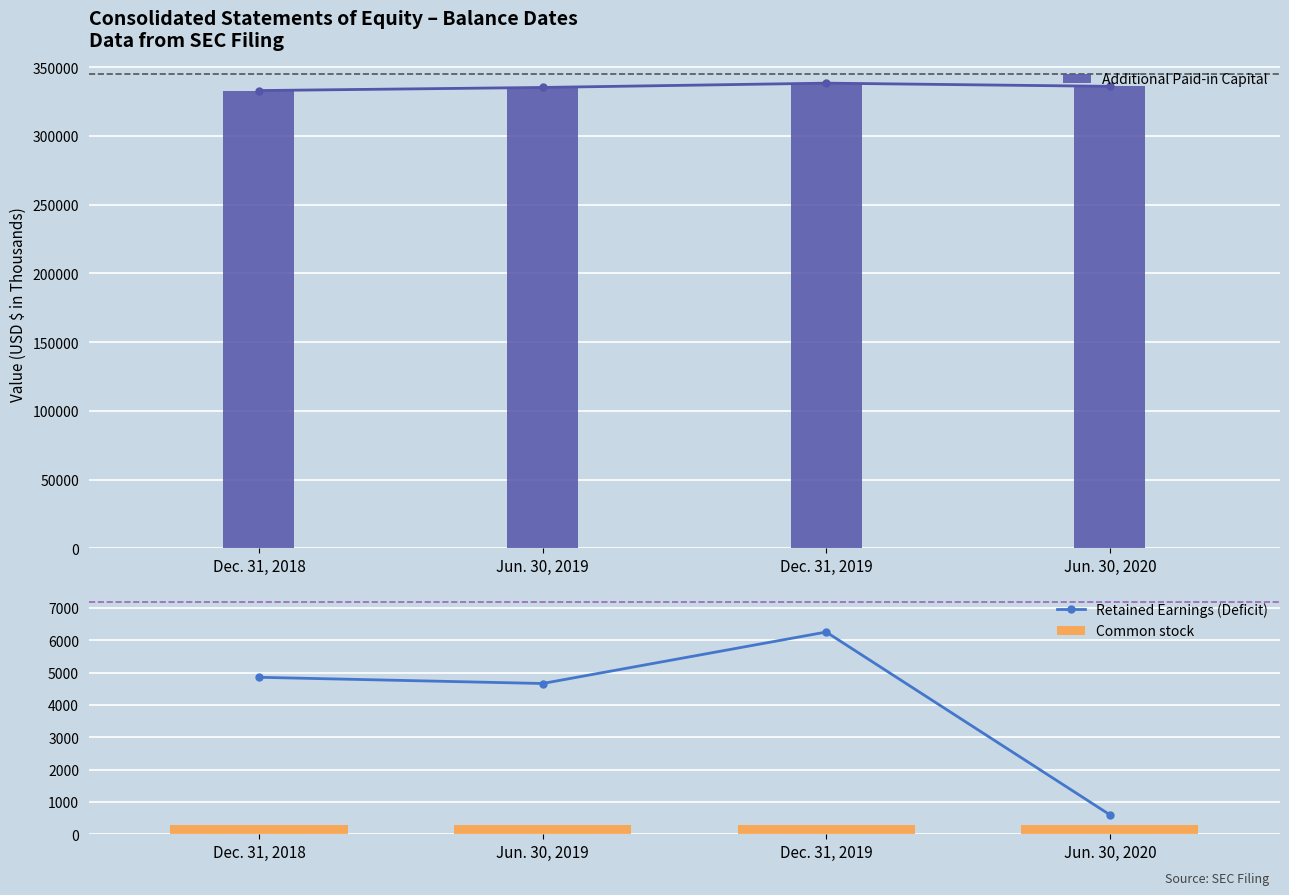

What is the difference between the maximum and second lowest values in the Additional Paid-in Capital series?

3131